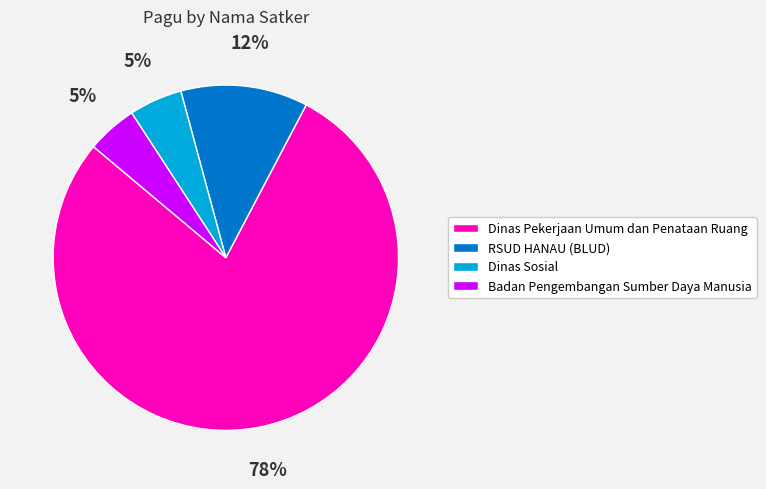

Which category has the biggest portion of the pie?

Dinas Pekerjaan Umum dan Penataan Ruang